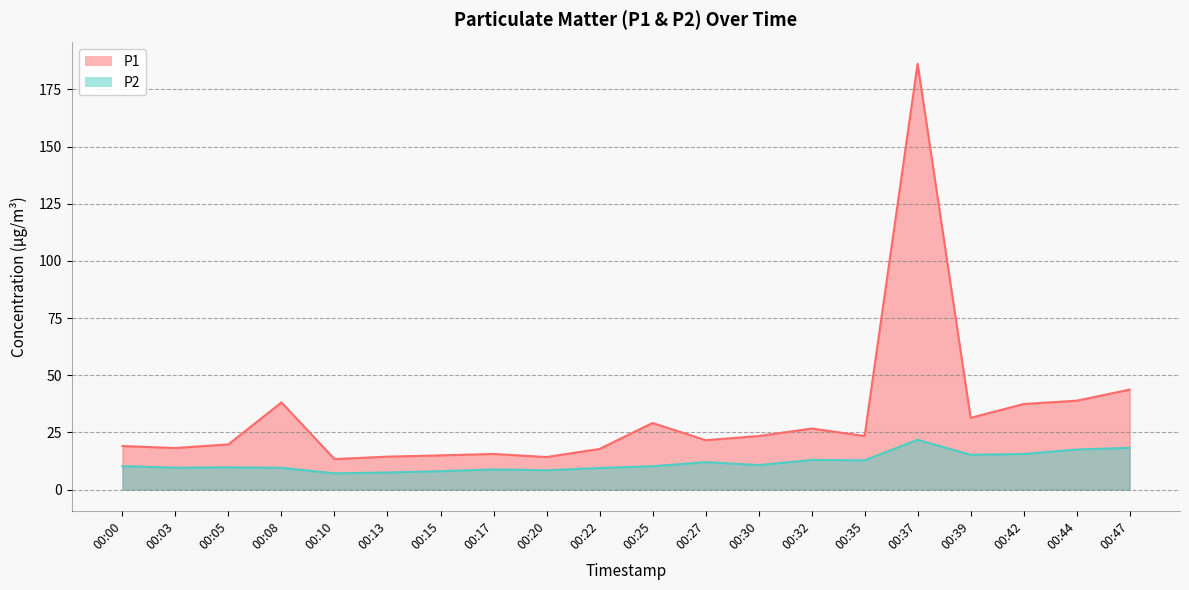

What are all the series names shown in the legend?

P1, P2